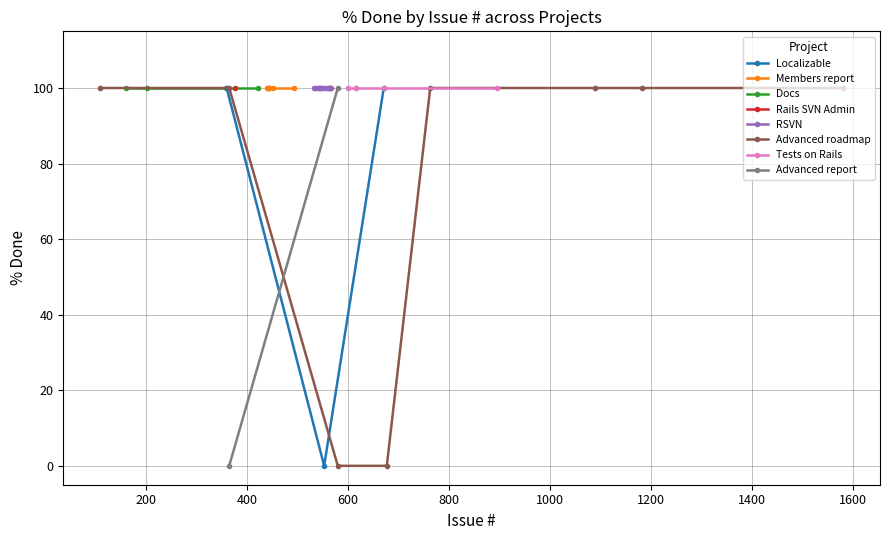

In Localizable, how many points are lower than both neighbors (excluding endpoints)?

1